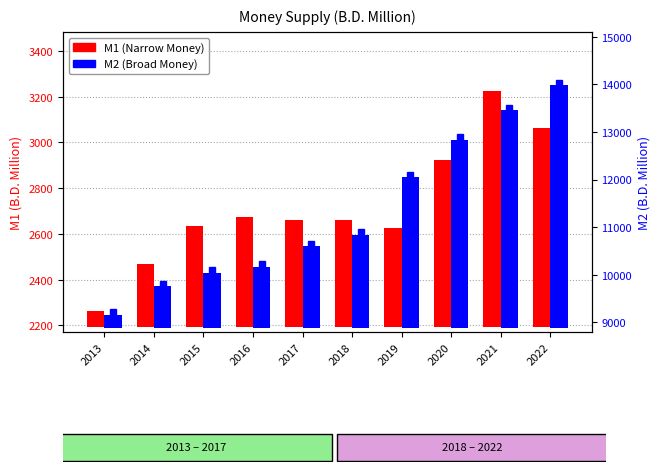

Between 2018 and 2021, which is larger?

2021